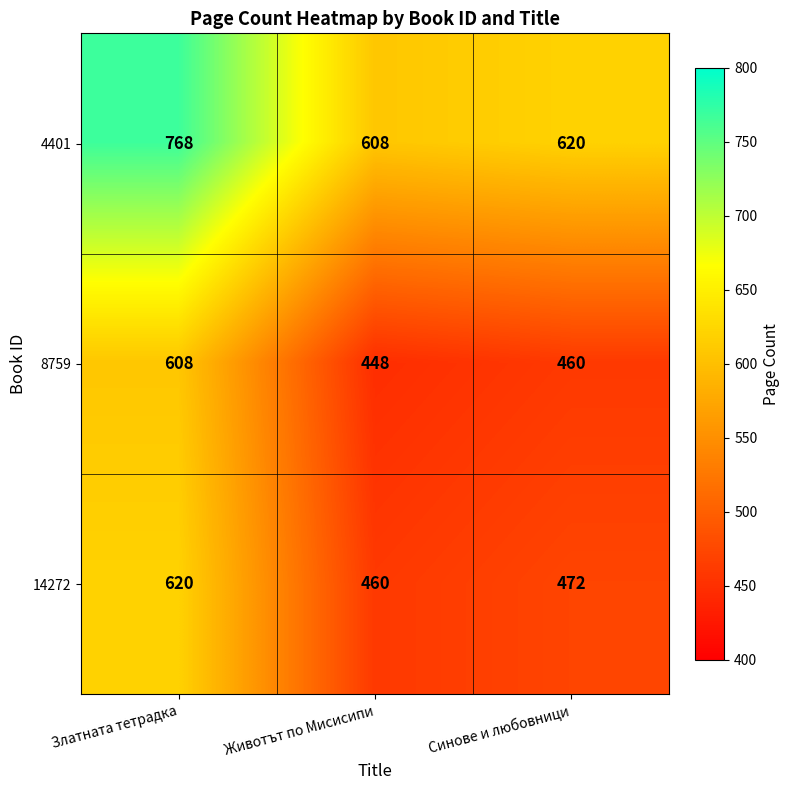

What is the difference between the 8759 values at Животът по Мисисипи and Златната тетрадка?

160